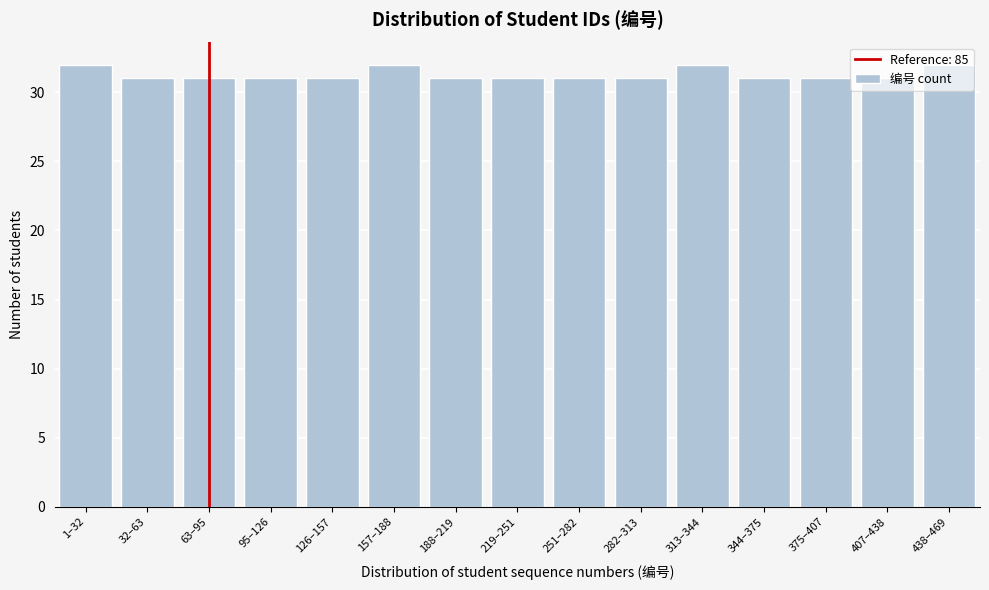

The value at 157–188 is 32. True or false?

True